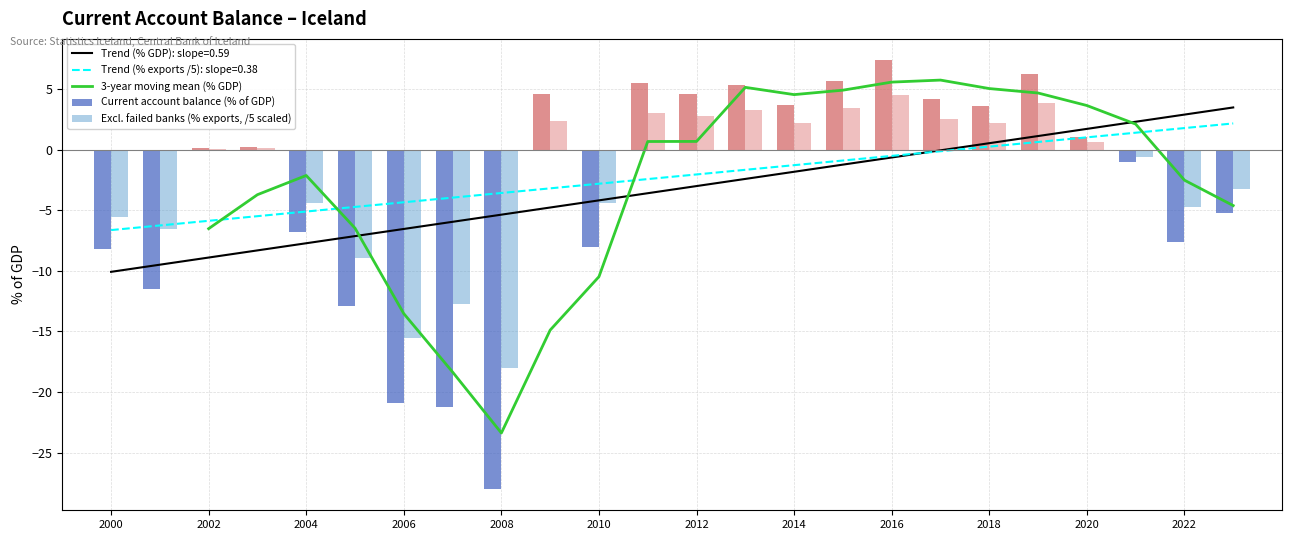

Between 2000 and 2001, which series saw the biggest shift?

Current account balance (% of GDP)